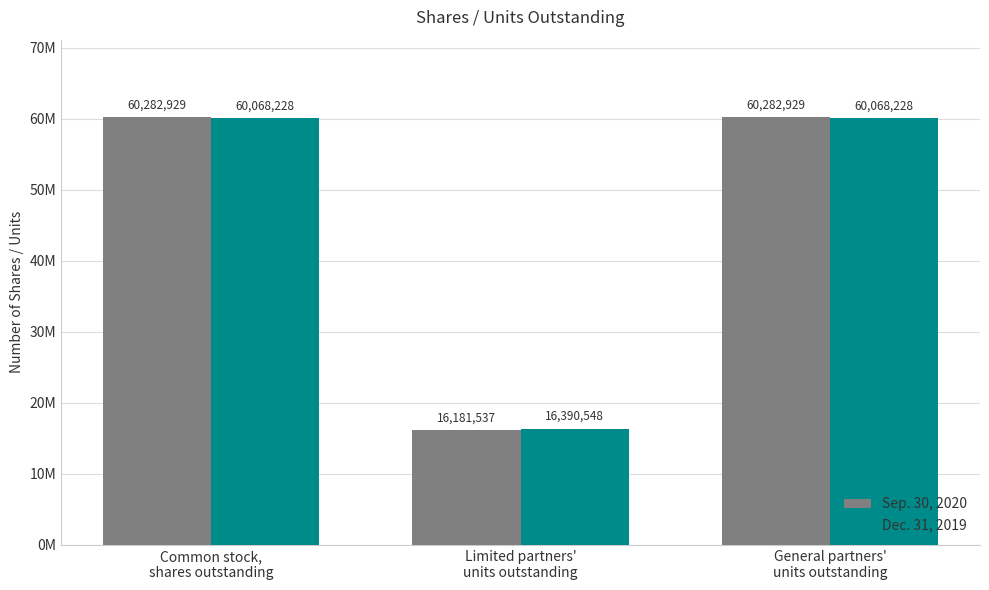

Does the chart contain stacked bars?

No